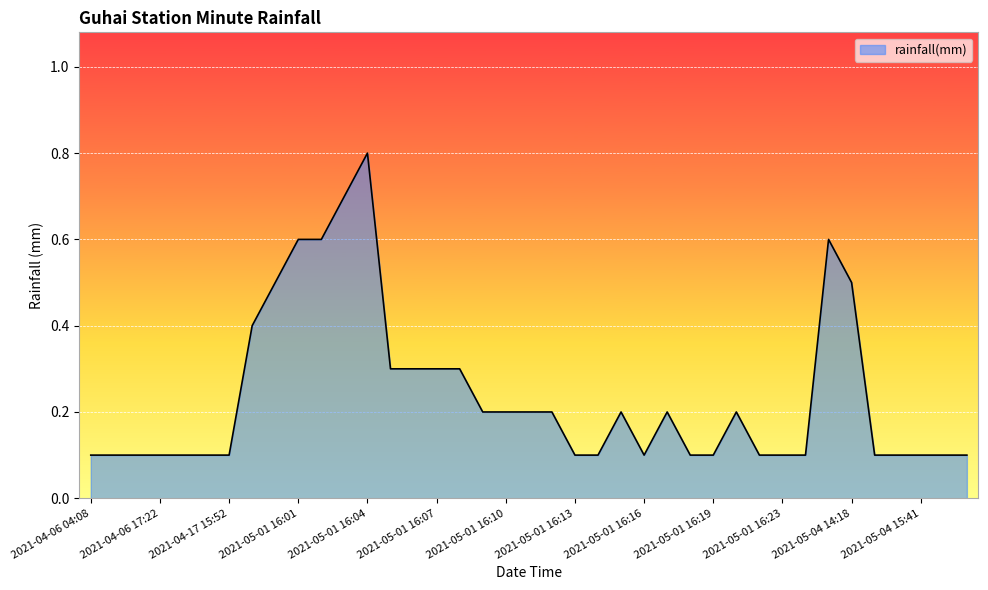

What is the greatest value displayed?

0.8